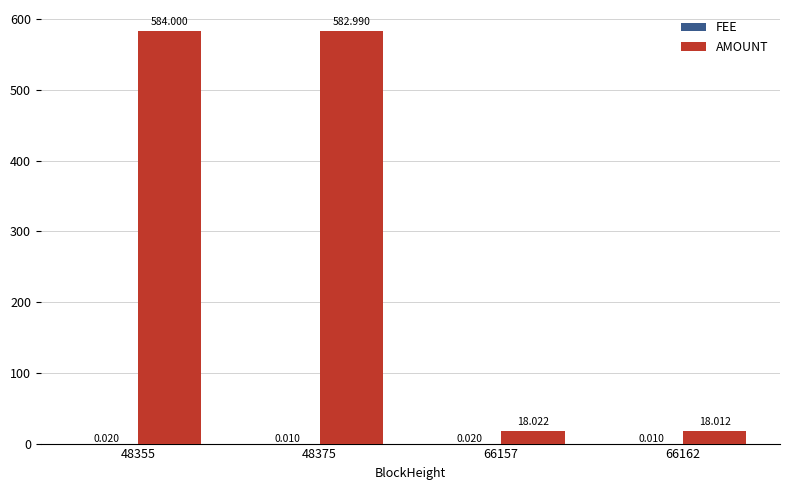

Are the bars grouped side by side (vs. stacked)?

Yes